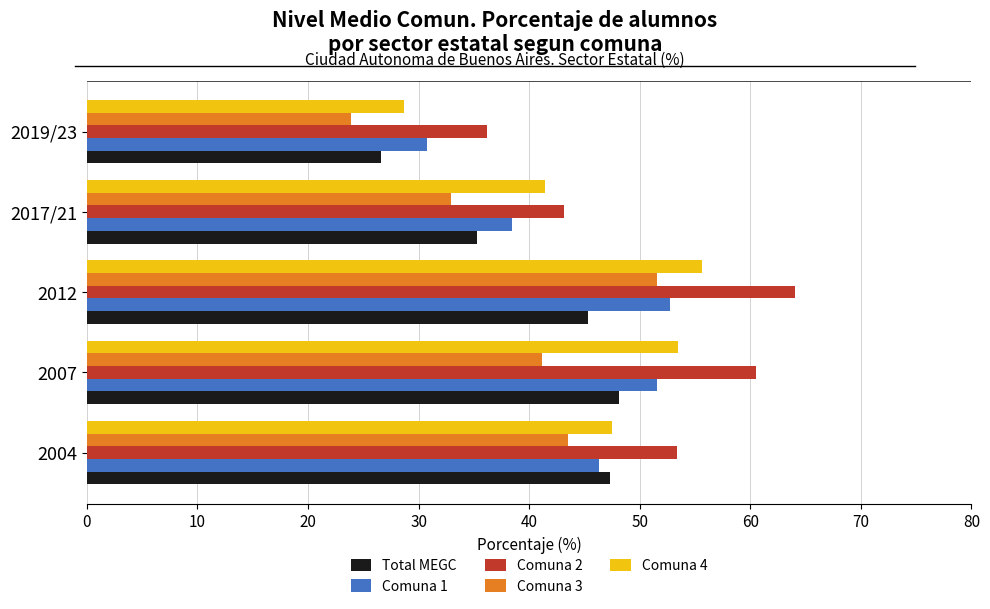

At how many categories does at least one series exceed 24?

5